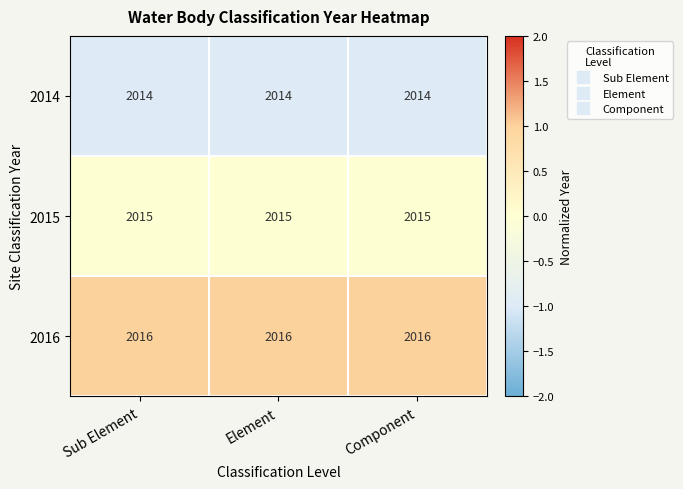

What is the smallest value displayed?

2014